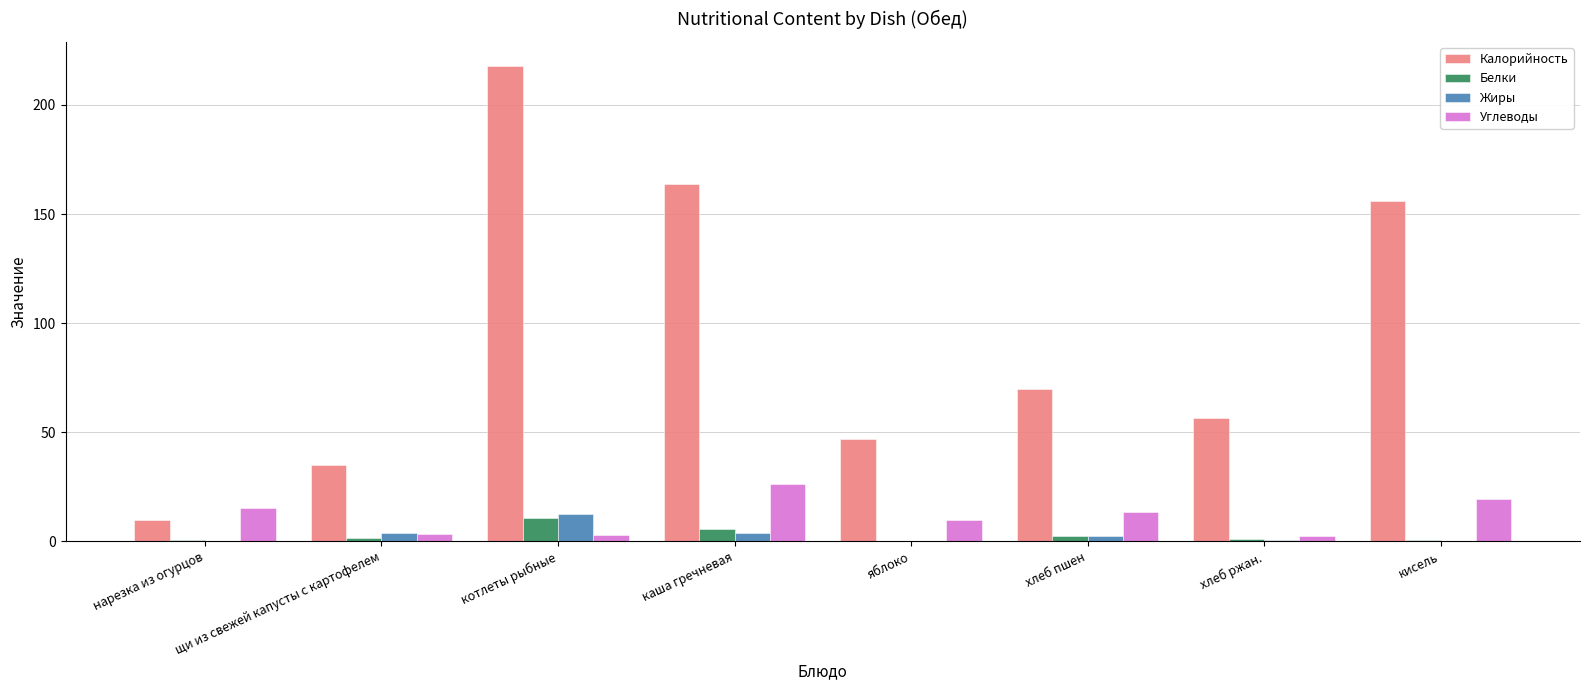

What is the maximum value shown in the chart?

218.0